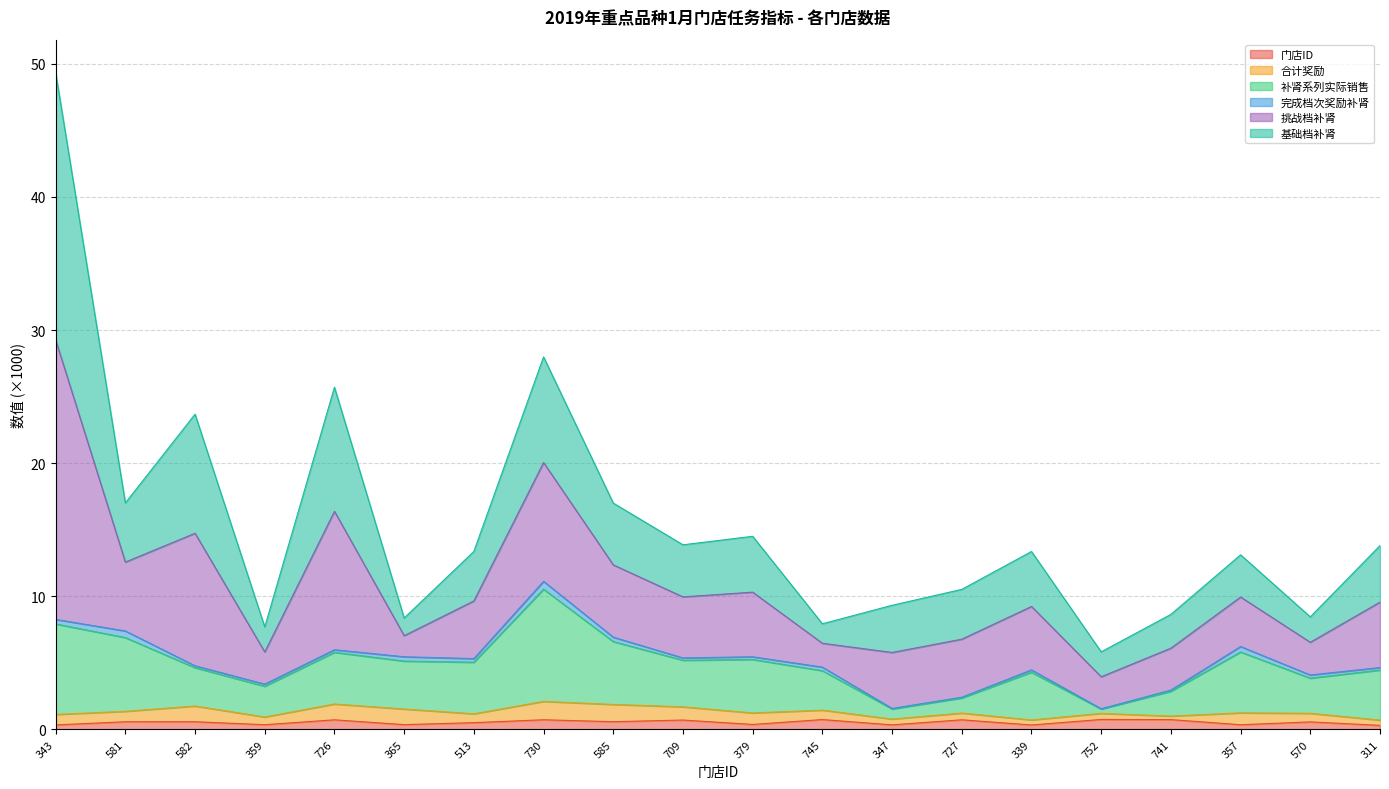

What is the label of the 11th point from the right?

709